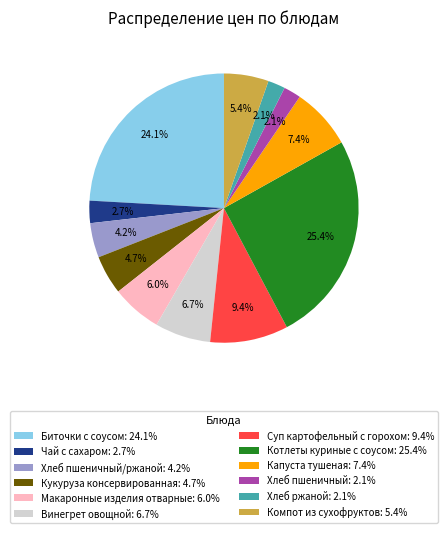

Between Суп картофельный с горохом: 9.4% and Кукуруза консервированная: 4.7%, which is larger?

Суп картофельный с горохом: 9.4%